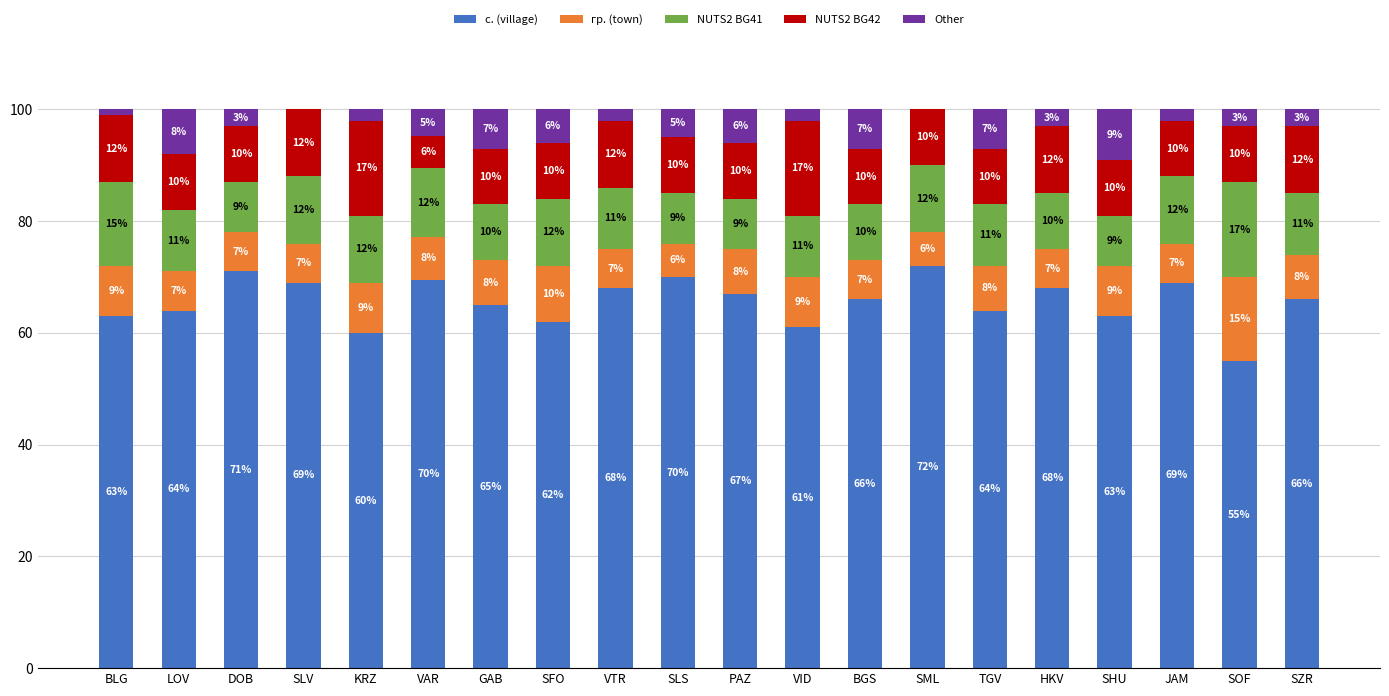

How many categories are shown in the chart?

20